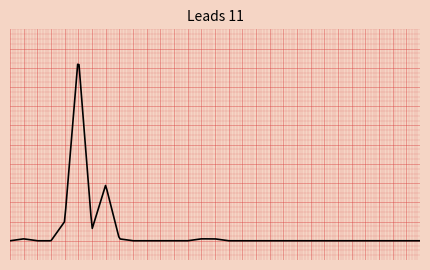

Does the chart display data point markers on the line(s)?

No